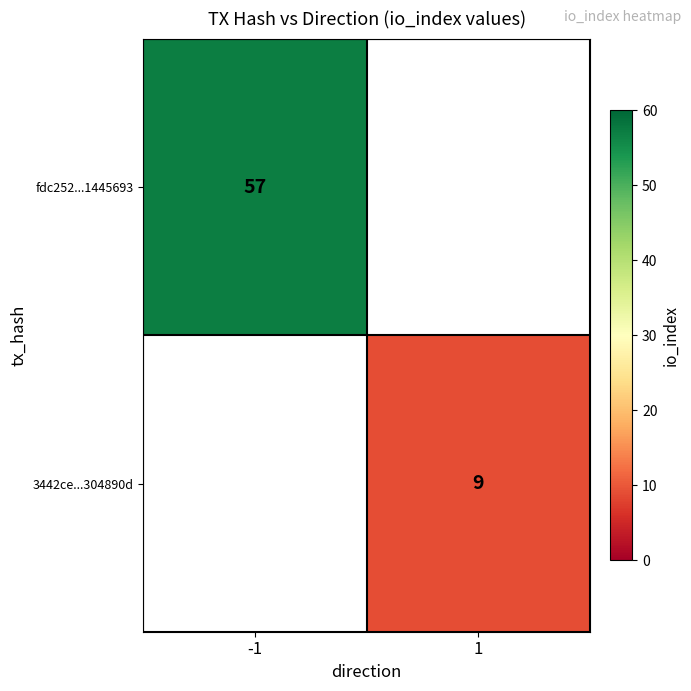

True or false: fdc252...1445693 has a value of 57 at -1.

True